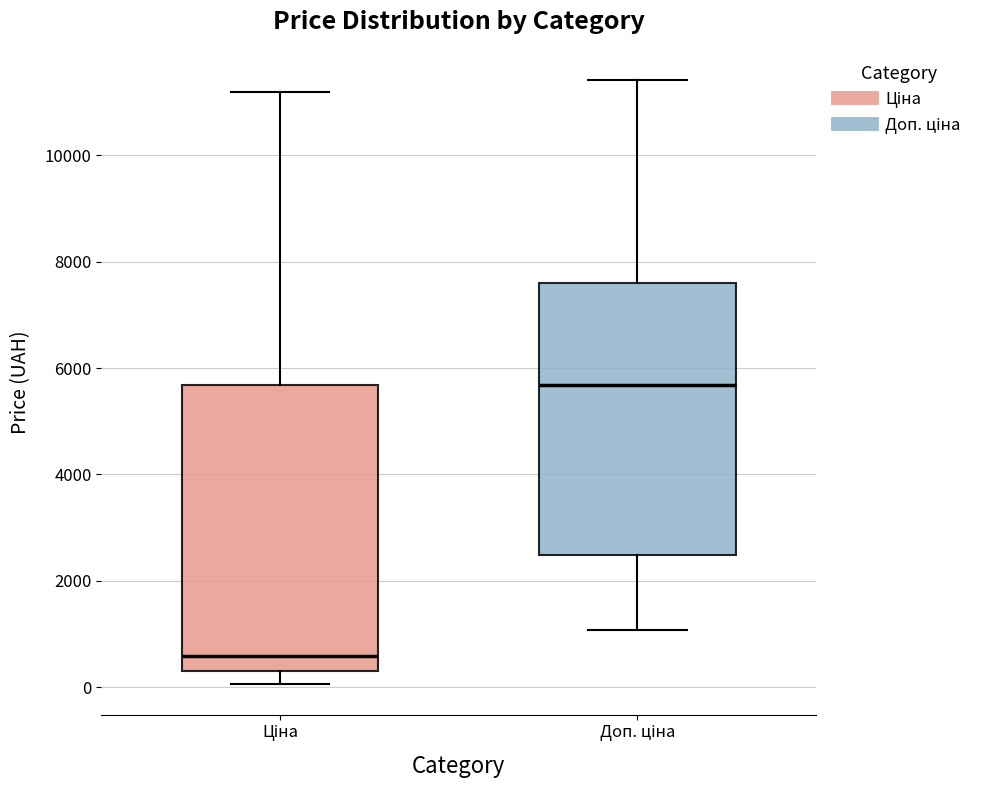

Reading left to right, transcribe this box plot: for each box, give where its median line is, the range the box spans, and where its two whiskers end, as read against the y-axis. The values are not printed on the chart, so give them approximately, as read against the axis.

Ціна: median 600, box 400 to 5600, whiskers 0 to 11200
Доп. ціна: median 5600, box 2400 to 7600, whiskers 1000 to 11400